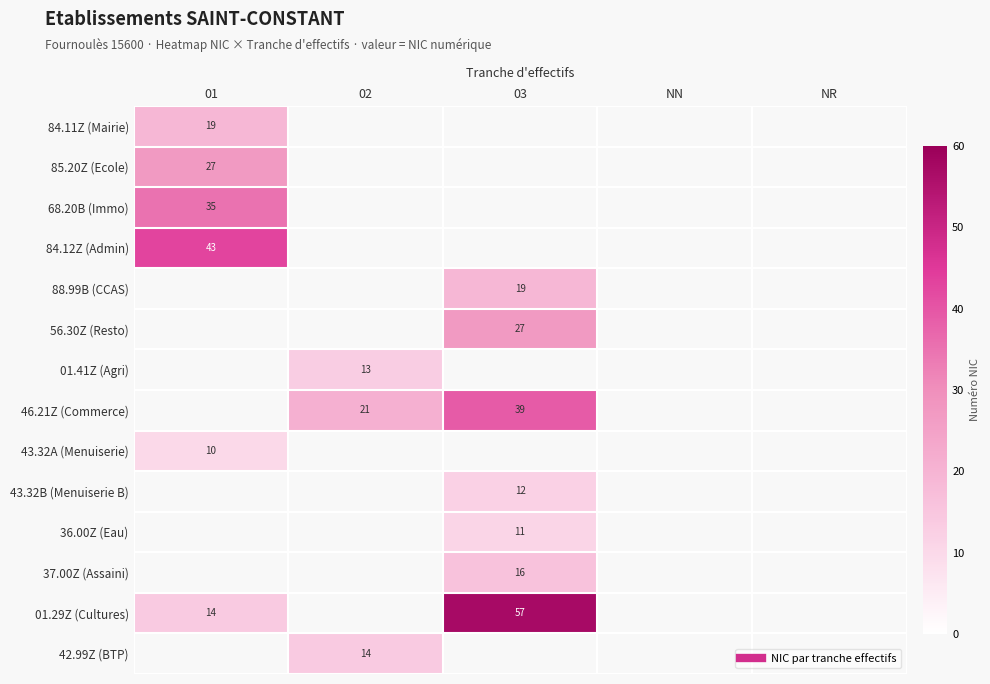

At how many categories does at least one series exceed 38?

2